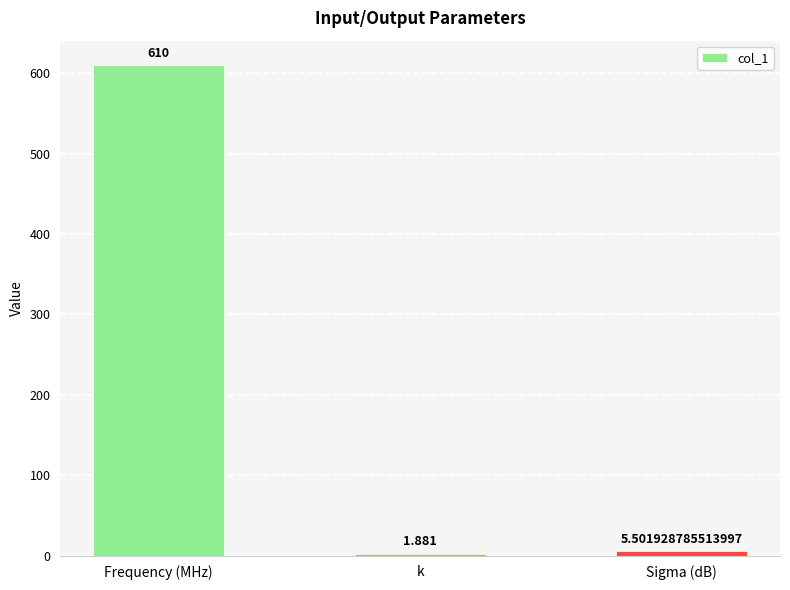

At which label is the value closest to 305?

Sigma (dB)